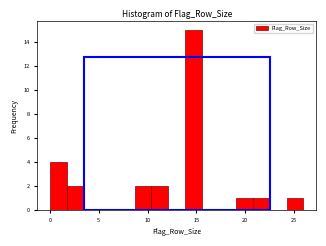

Read against the x-axis, roughly where is the centre of the tallest bar?

14.5